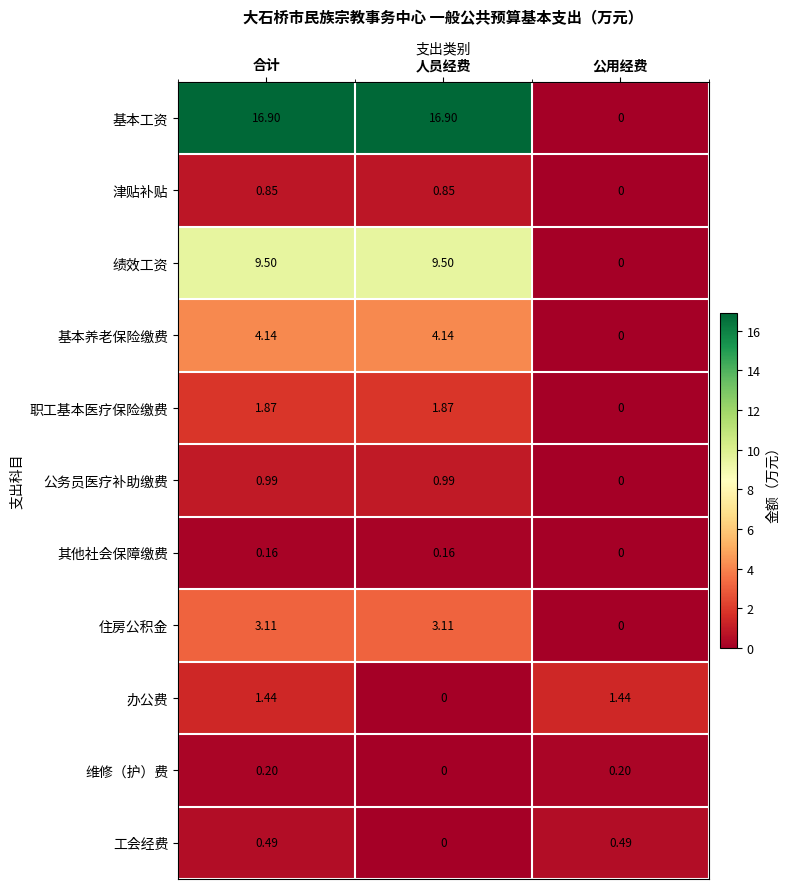

Rank the series by their maximum value, from lowest to highest.

其他社会保障缴费, 维修（护）费, 工会经费, 津贴补贴, 公务员医疗补助缴费, 办公费, 职工基本医疗保险缴费, 住房公积金, 基本养老保险缴费, 绩效工资, 基本工资